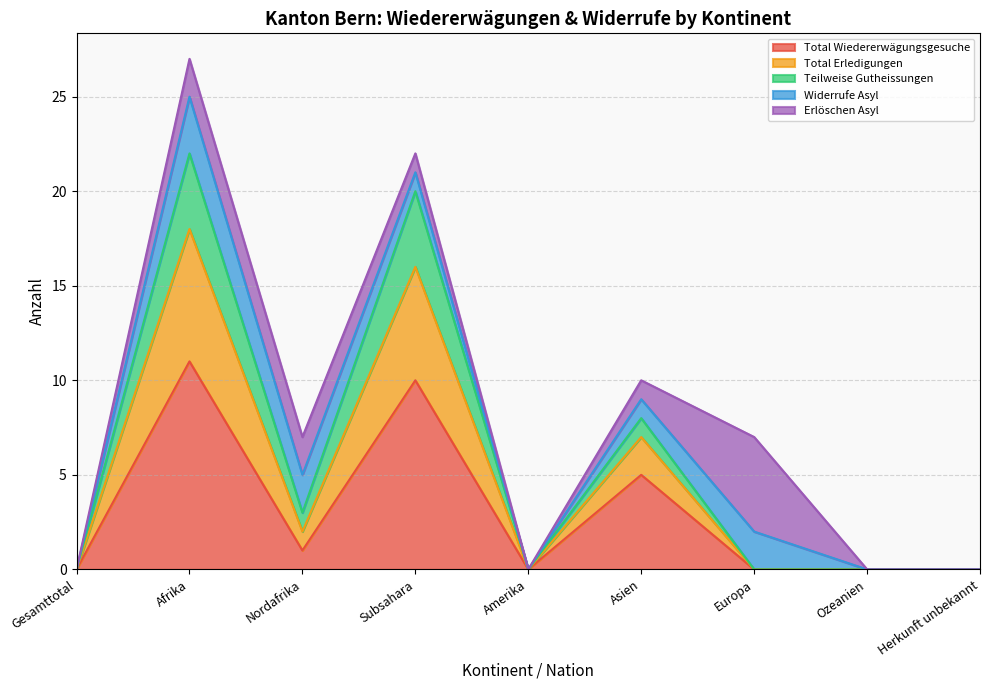

Which category has the highest value across all series?

Afrika